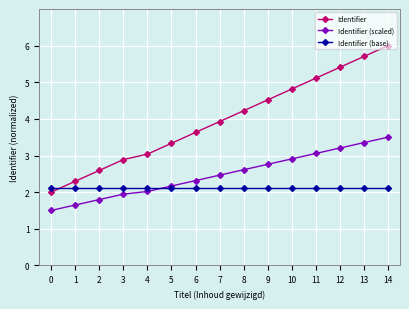

Which series ends up on top after the final intersection of Identifier (scaled) and Identifier (base)?

Identifier (scaled)